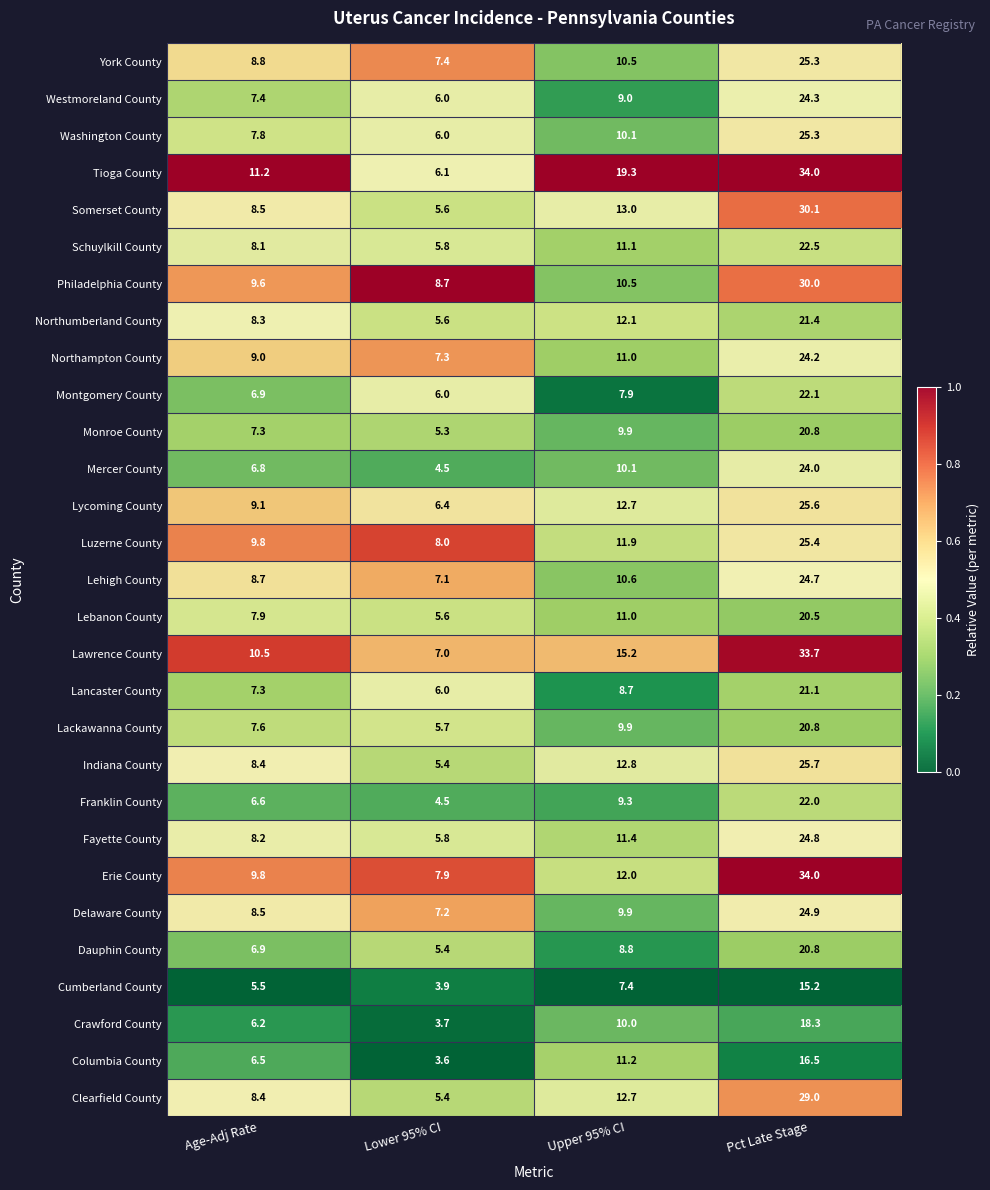

Rank the categories by Somerset County value from lowest to highest.

Lower 95% CI, Age-Adj Rate, Upper 95% CI, Pct Late Stage